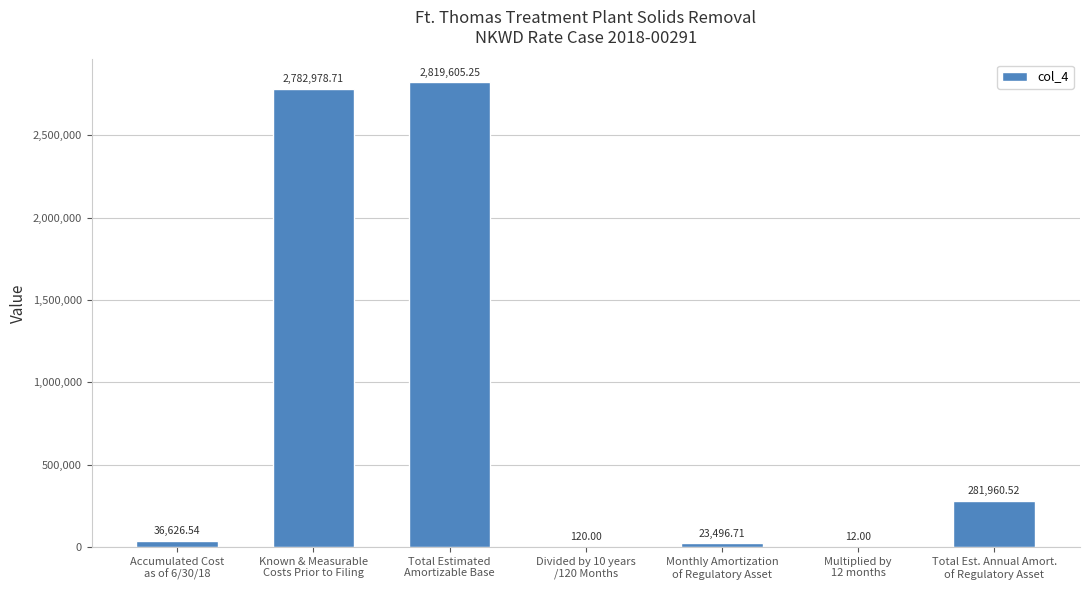

What is the sum of all values?

5944799.7